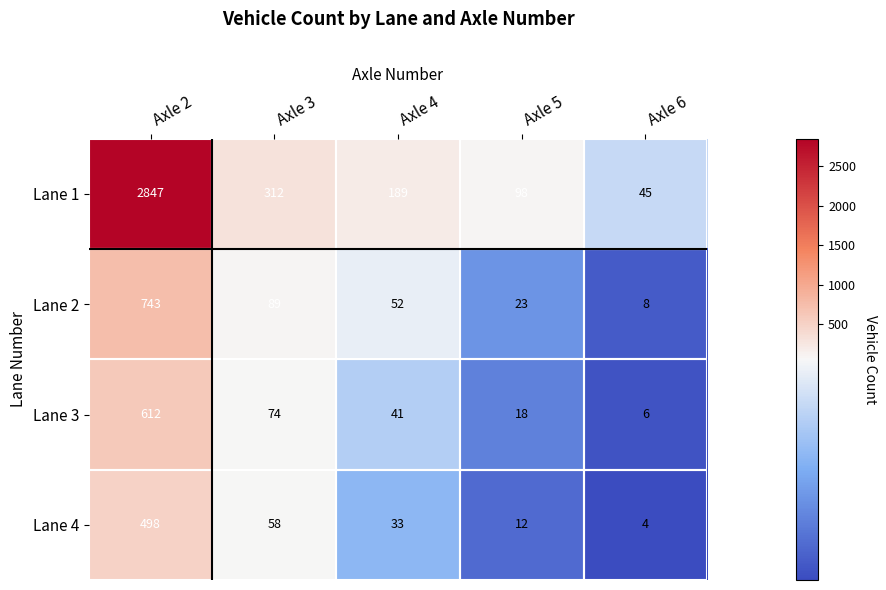

Is it true that Lane 4 equals 498 at Axle 2?

True